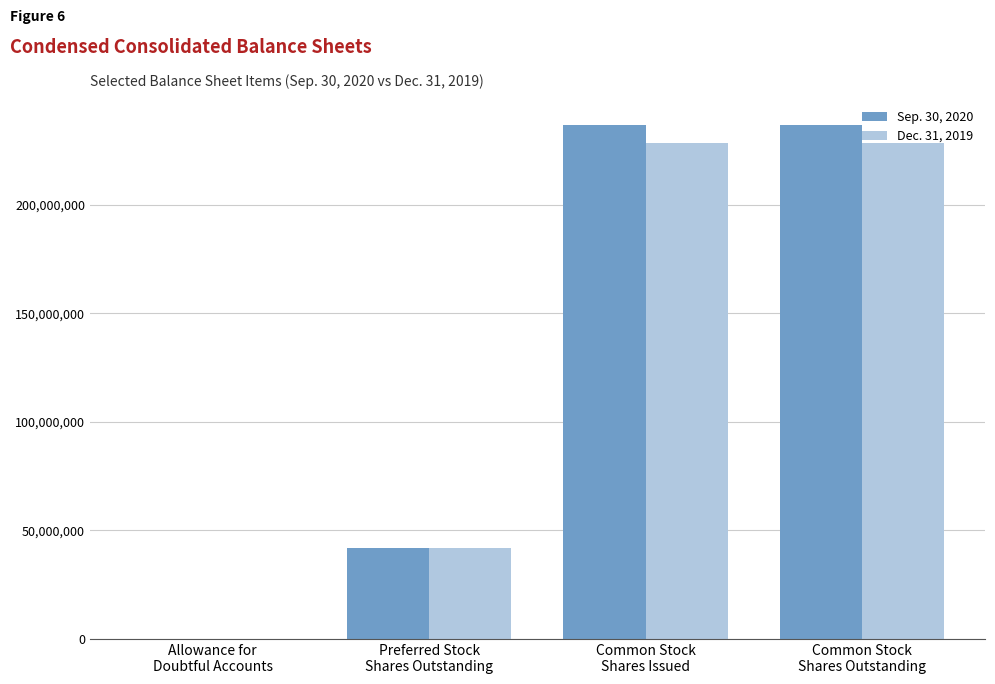

What is the average value of the Sep. 30, 2020 series?

128812108